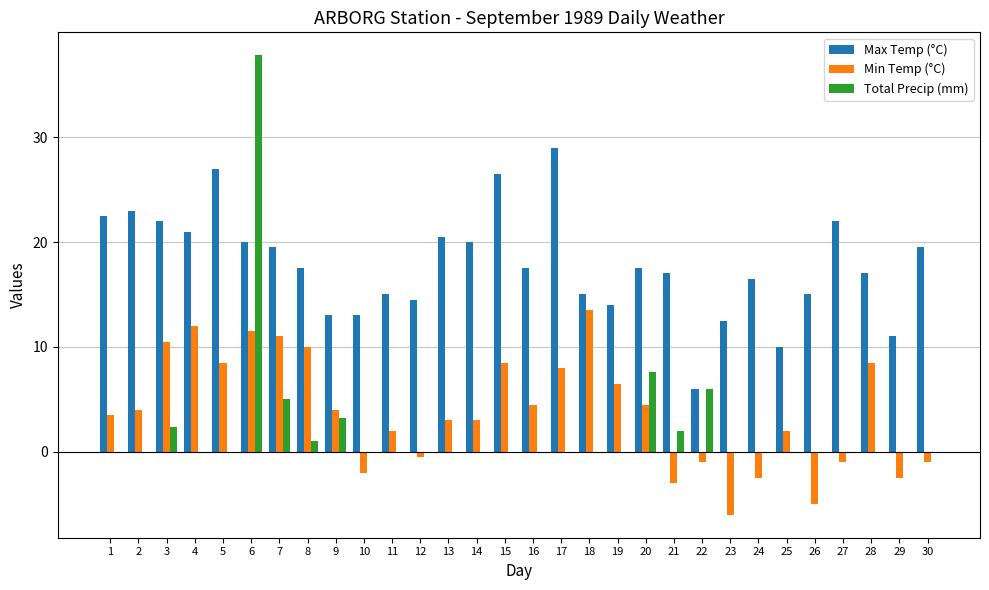

At which category is the sum across all series the highest?

6